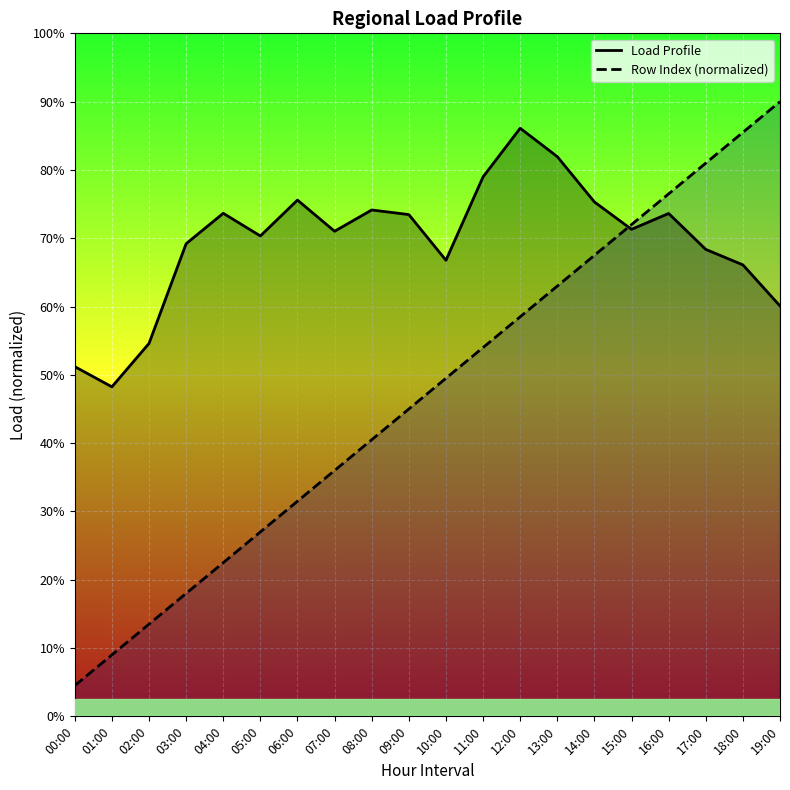

Which label corresponds to the largest value in the chart?

19:00